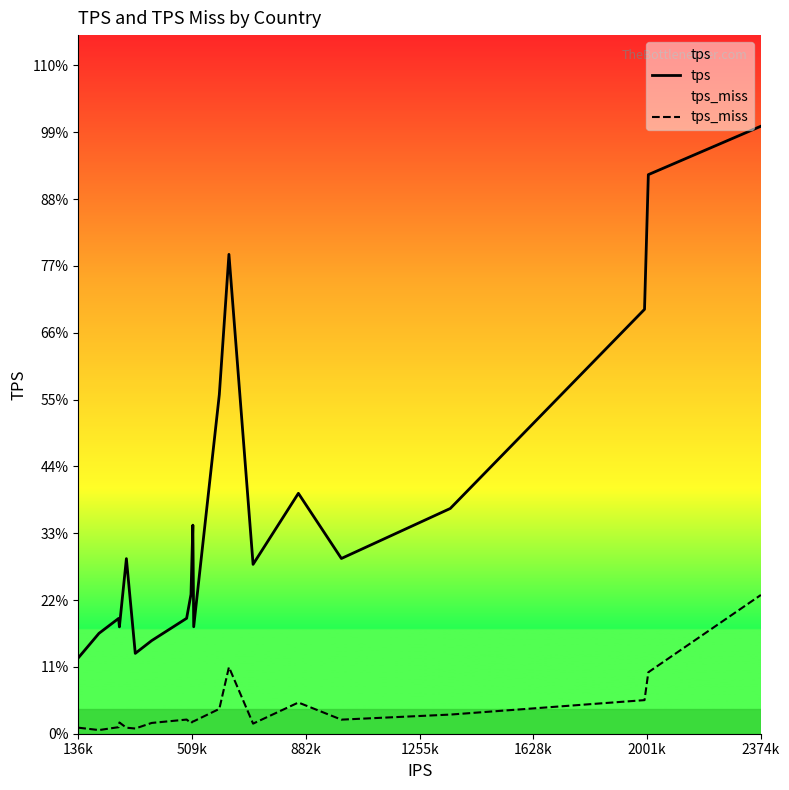

Does the chart display data point markers on the line(s)?

No